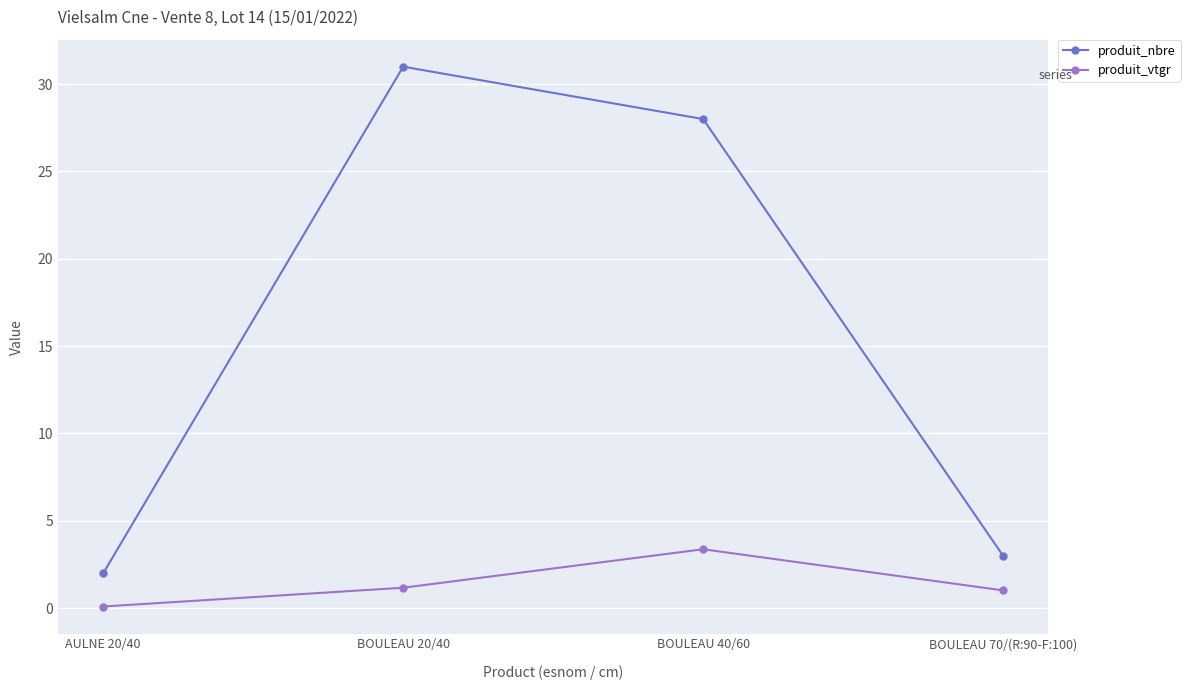

What is the average value of the produit_vtgr series?

1.4